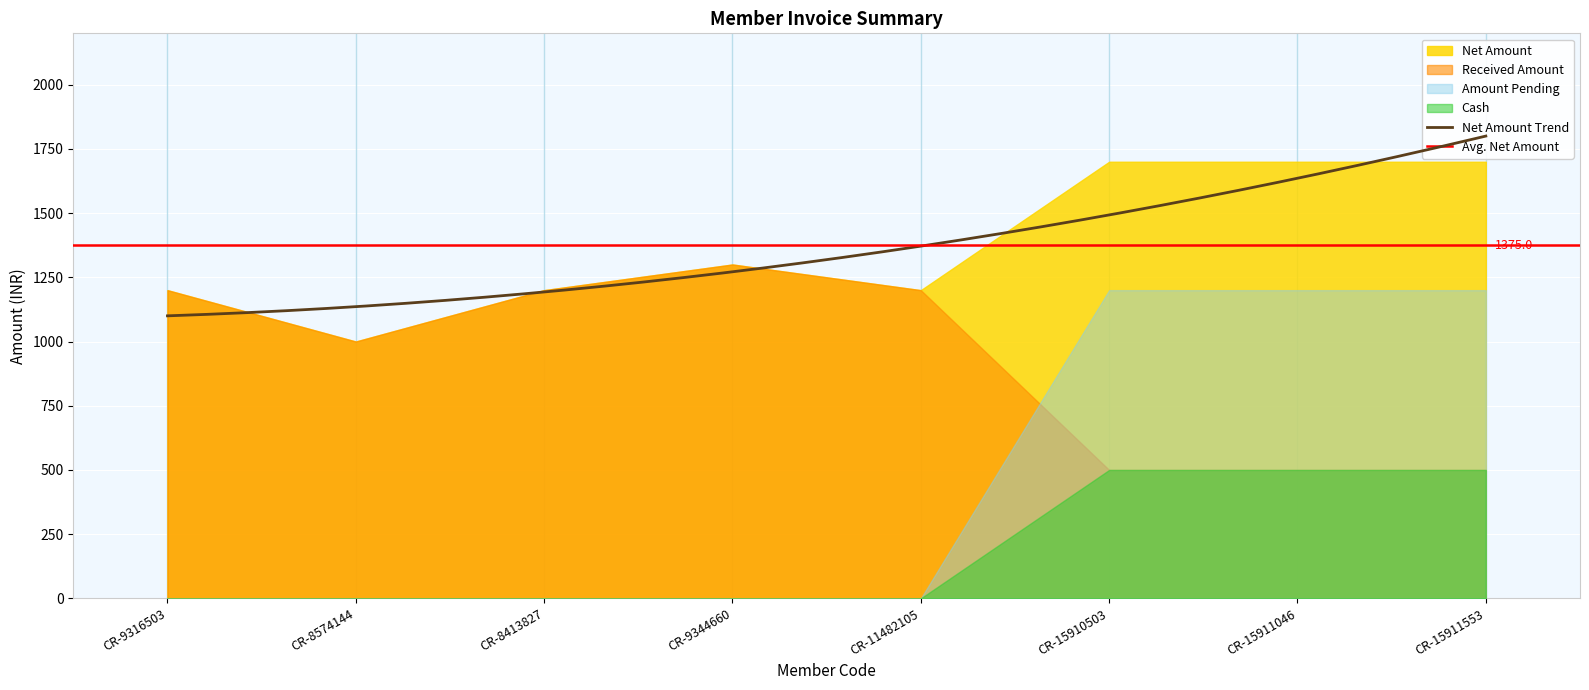

What is the label of the 8th point from the left?

CR-15911553